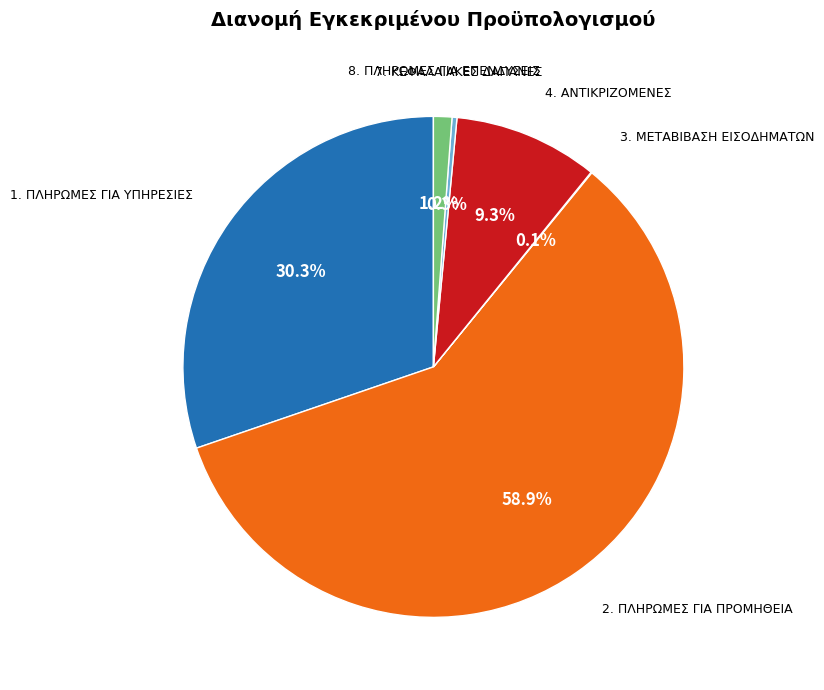

Is there any slice that represents more than half of the pie?

Yes